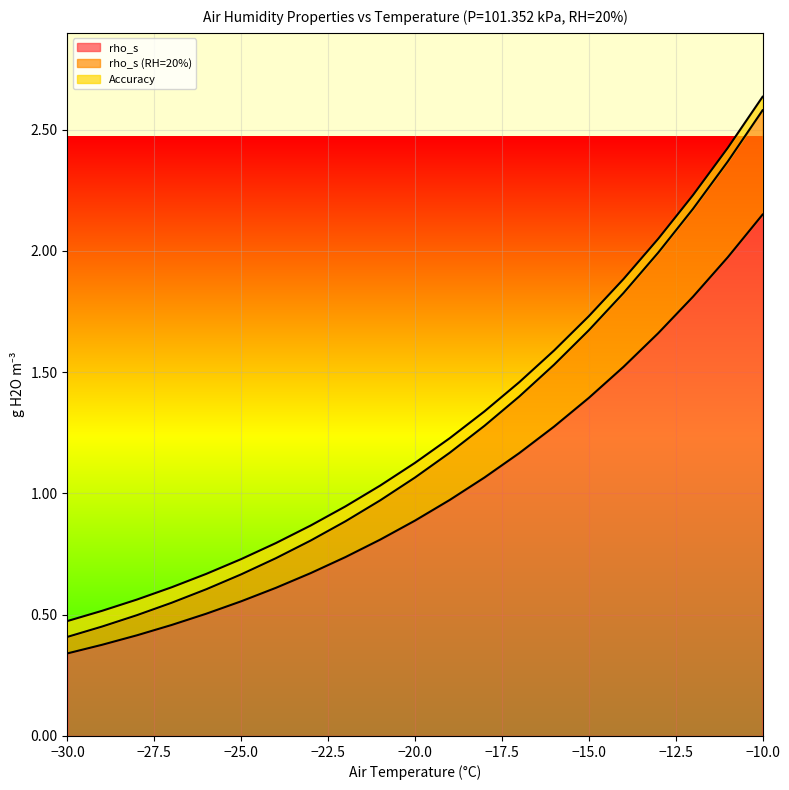

At which category is the sum across all series the highest?

−10.0